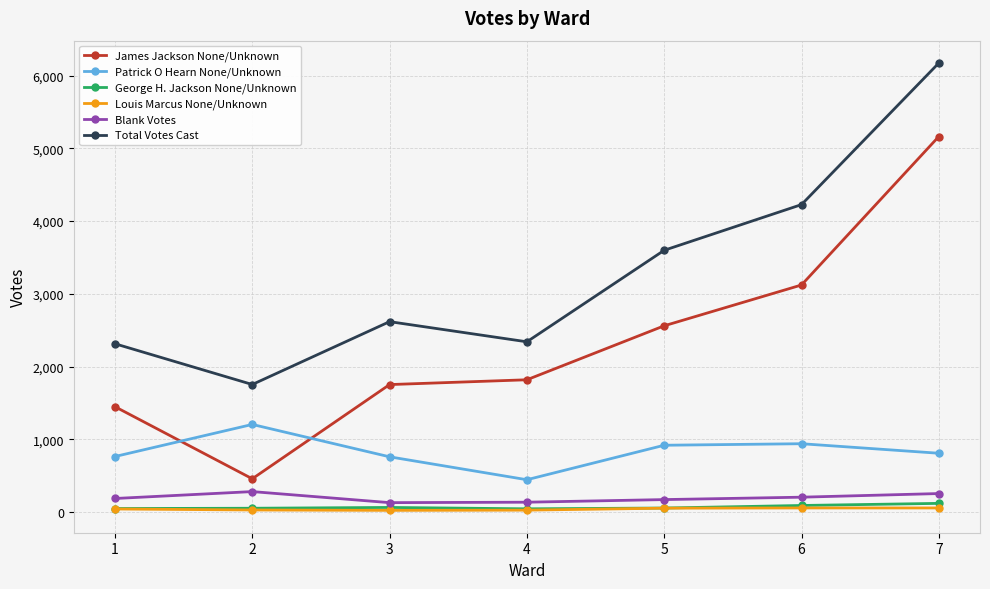

How many lines are shown in the chart?

6